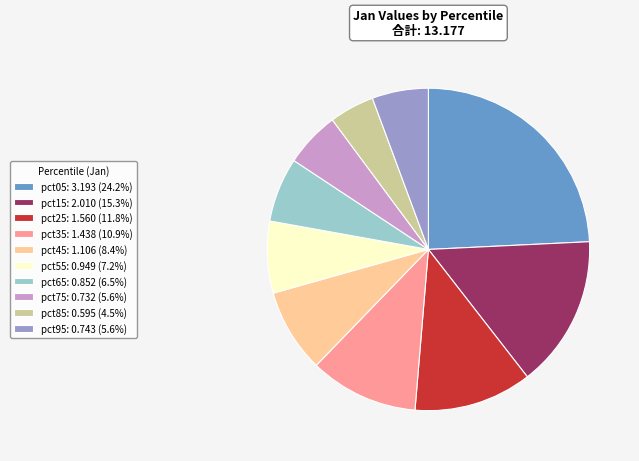

True or false: pct75 accounts for 6% of the total.

True